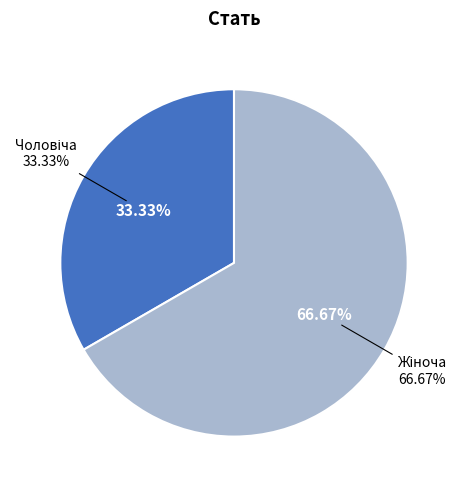

Which has a higher value, Чоловіча or Жіноча?

Жіноча